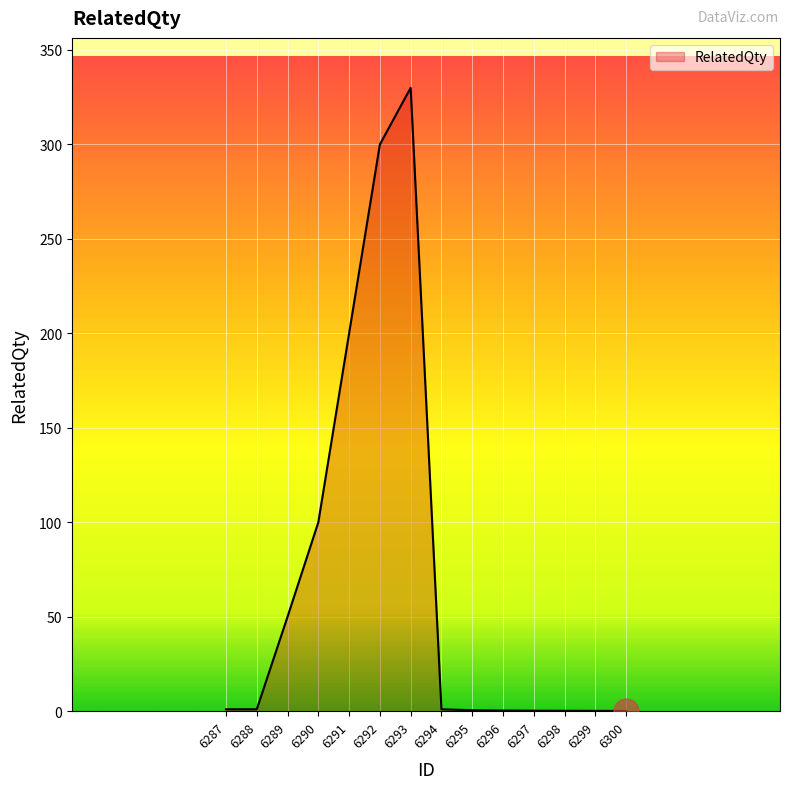

At which category does the chart reach its peak across all series?

6293